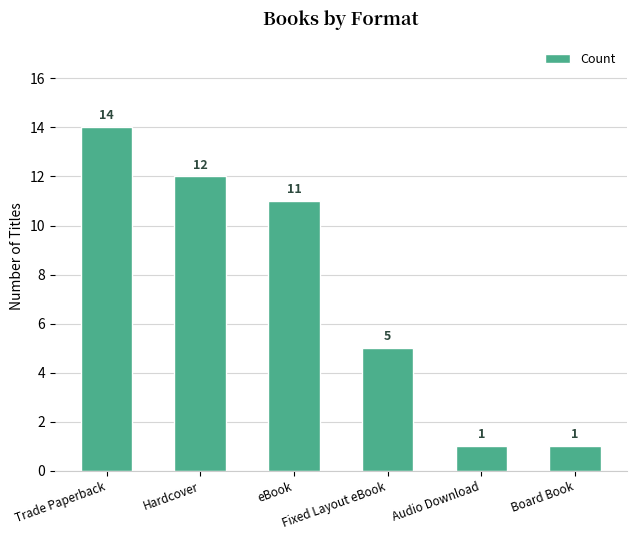

True or false: the data shows 12 at Hardcover.

True